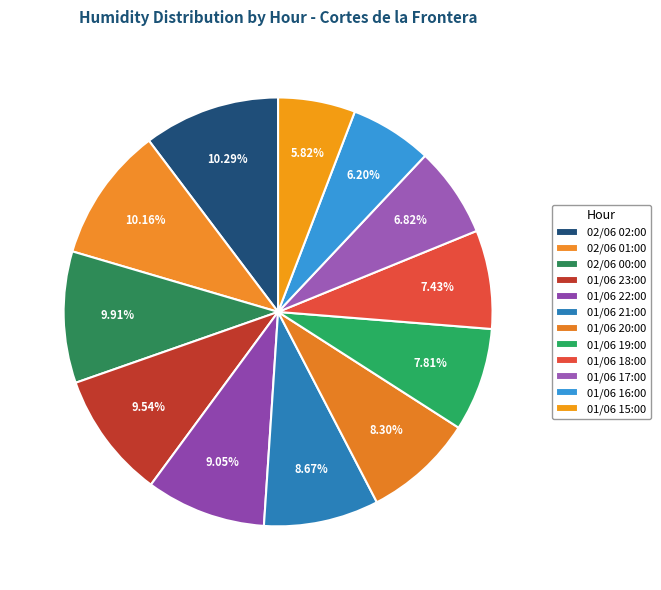

What percentage do 01/06 19:00 and 01/06 20:00 together represent?

16.1%